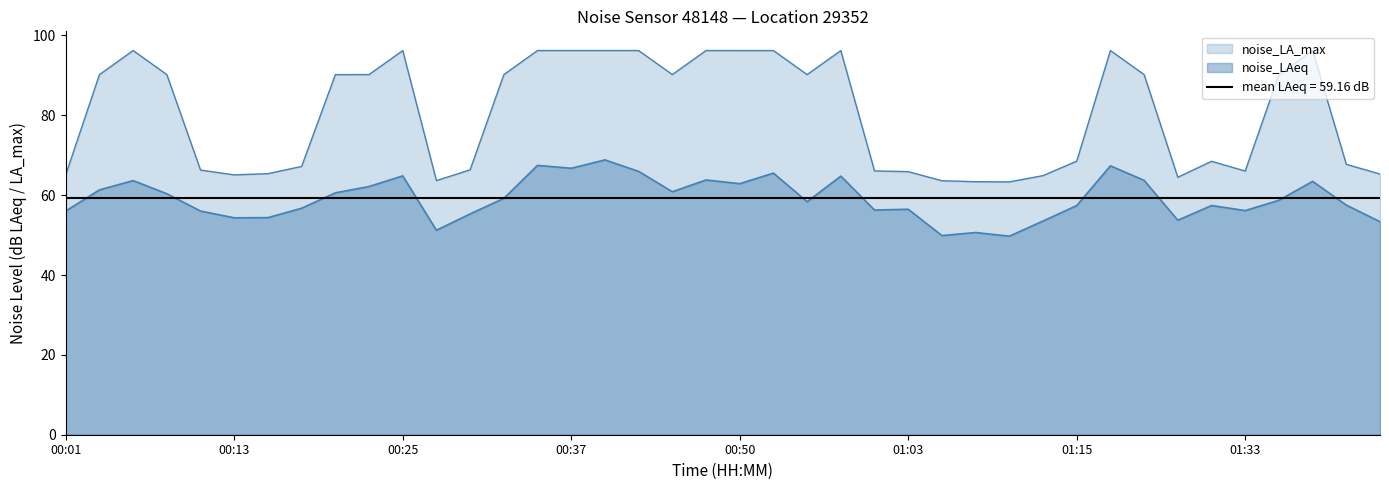

Does the chart display data point markers on the line(s)?

No